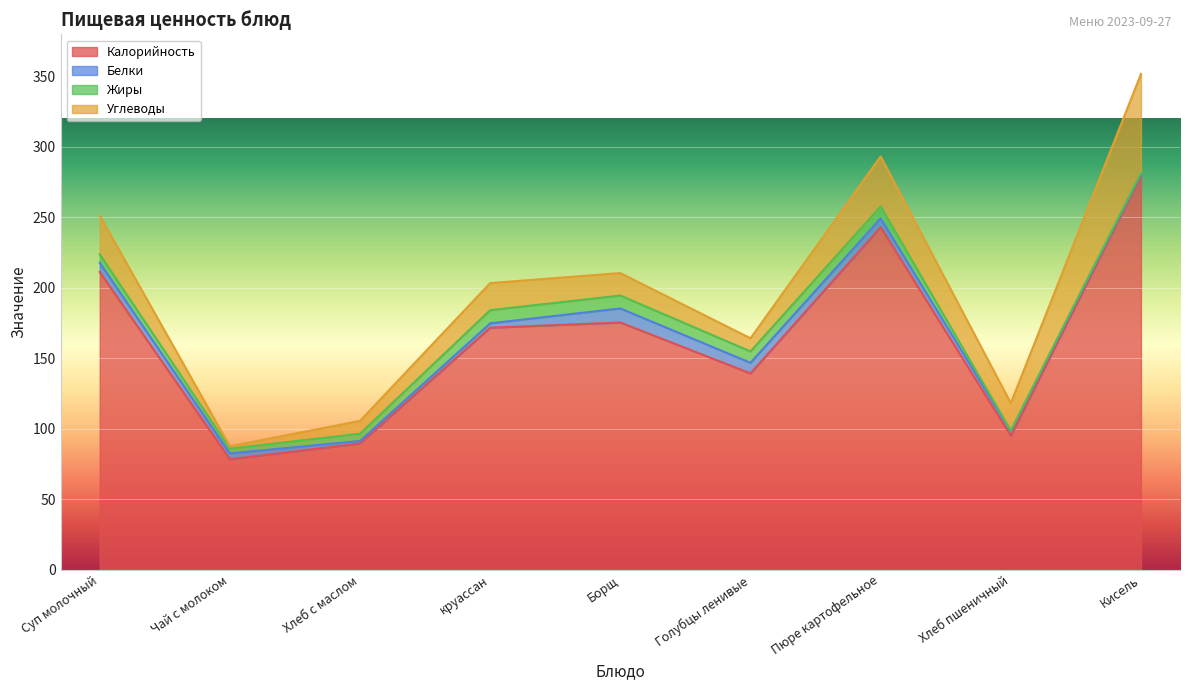

Which category has the highest value in the Углеводы series?

Кисель